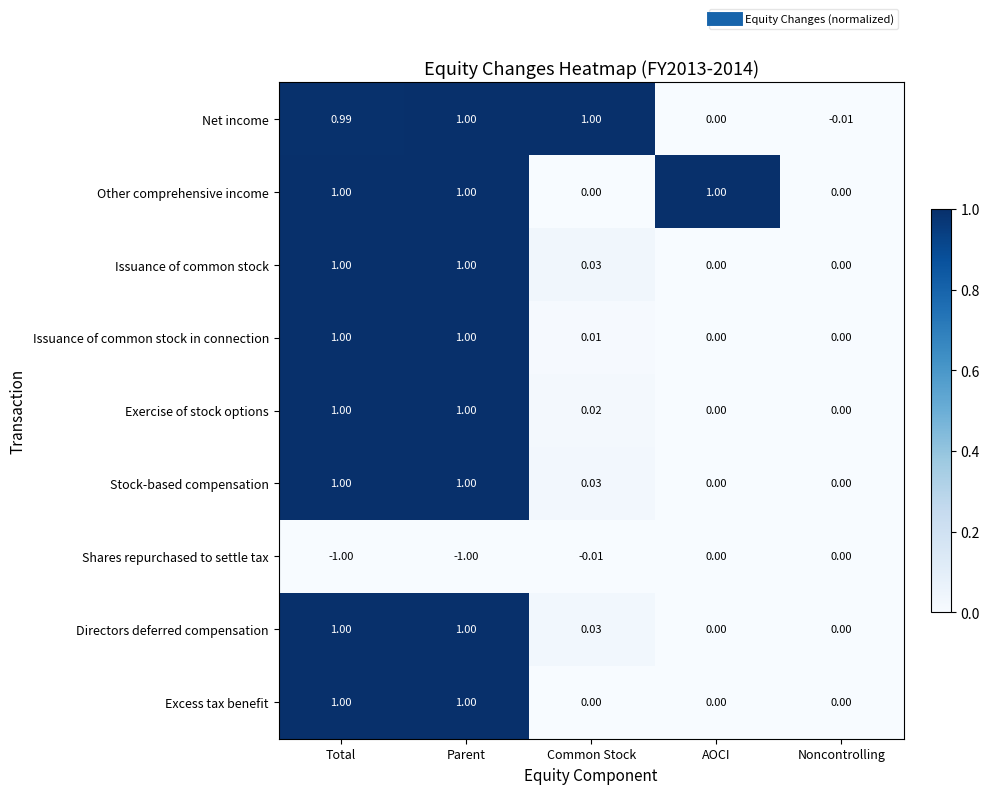

Count the number of categories in the chart.

5